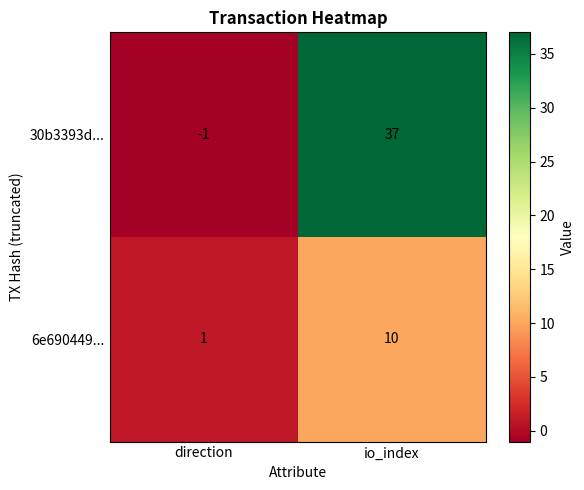

Rank the series by their average value, from lowest to highest.

6e690449..., 30b3393d...